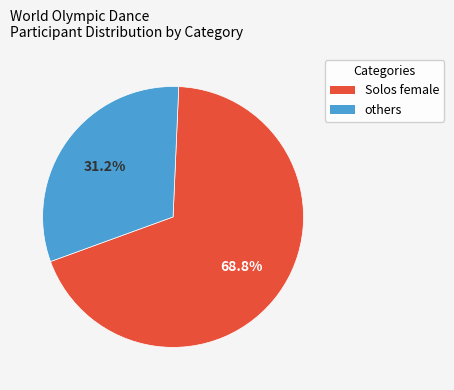

Does any single category account for the majority?

Yes